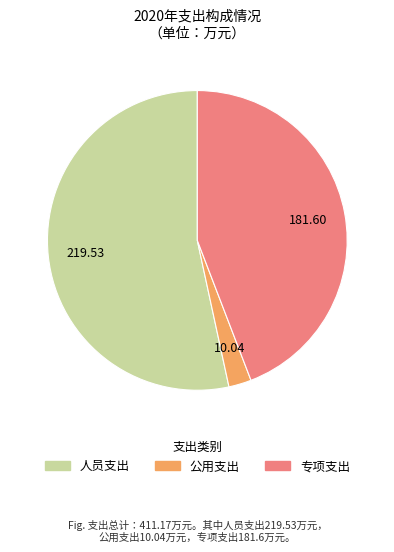

Approximately how many times larger is the value at 公用支出 compared to 专项支出?

0.1